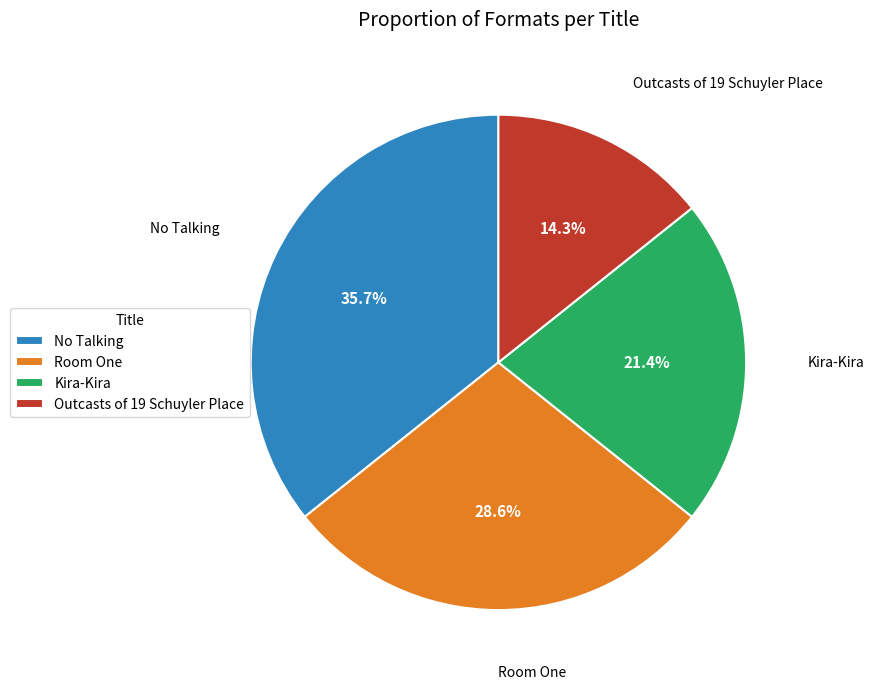

What is the smallest slice in the pie chart?

Outcasts of 19 Schuyler Place